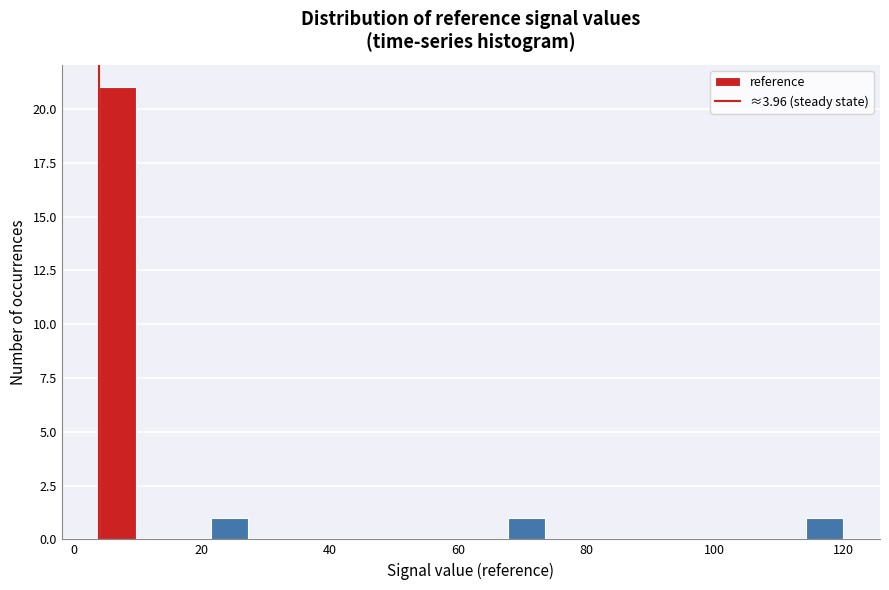

Read against the x-axis, roughly where is the centre of the tallest bar?

6